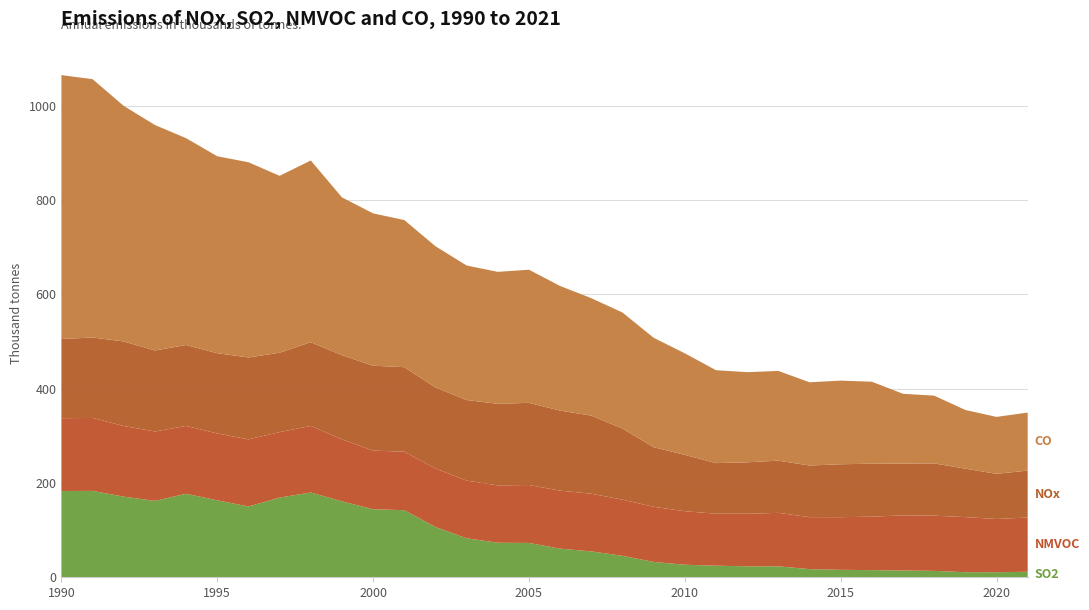

Reading left to right, list all the values displayed in this chart.

NOx: 168004.4	170552.8	179287.0	171850.5	171663.4	170168.5	173773.6	168348.4	177619.4	178608.2	180143.6	179207.9	171899.7	170915.4	172927.2	174353.7	169765.9	165702.4	150838.3	126404.4	119546.9	107367.9	109150.9	110762.8	109526.7	112280.0	112307.0	109836.8	110917.9	102791.9	95798.6	99504.1
SO2: 183023.9	183222.2	171004.2	162031.1	177178.8	163256.1	150150.0	169034.4	179844.2	161115.0	144246.0	142292.5	106671.9	82657.1	73277.7	72799.9	60734.7	54931.7	45574.9	32601.7	26622.1	24566.0	23270.5	23279.1	17261.0	15830.2	15187.5	14435.5	13585.8	10783.8	10702.8	11741.7
NMVOC: 154362.4	154748.0	149870.5	147178.8	143811.0	141799.3	142298.7	138878.8	141159.2	131389.4	124345.7	124155.0	124068.4	122373.6	121687.8	122869.7	122991.3	122295.0	119022.7	116883.6	113534.3	110201.7	111469.3	113334.8	110283.9	111616.3	113396.8	116826.5	117102.8	116796.5	112941.2	115007.4
CO: 559697.3	547947.8	499597.3	478192.4	438671.5	417719.3	414050.6	375191.1	385402.6	334622.0	323052.7	312019.3	299496.4	285285.5	279913.4	282284.7	264325.3	249023.1	246132.5	232103.3	215297.4	197087.1	191159.5	190271.9	176531.1	177381.8	173921.5	148046.7	143630.8	124457.4	120702.6	123087.6